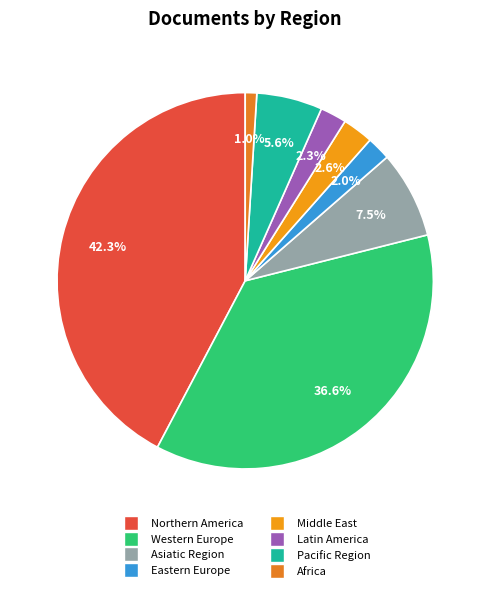

How many segments does this pie chart have?

8